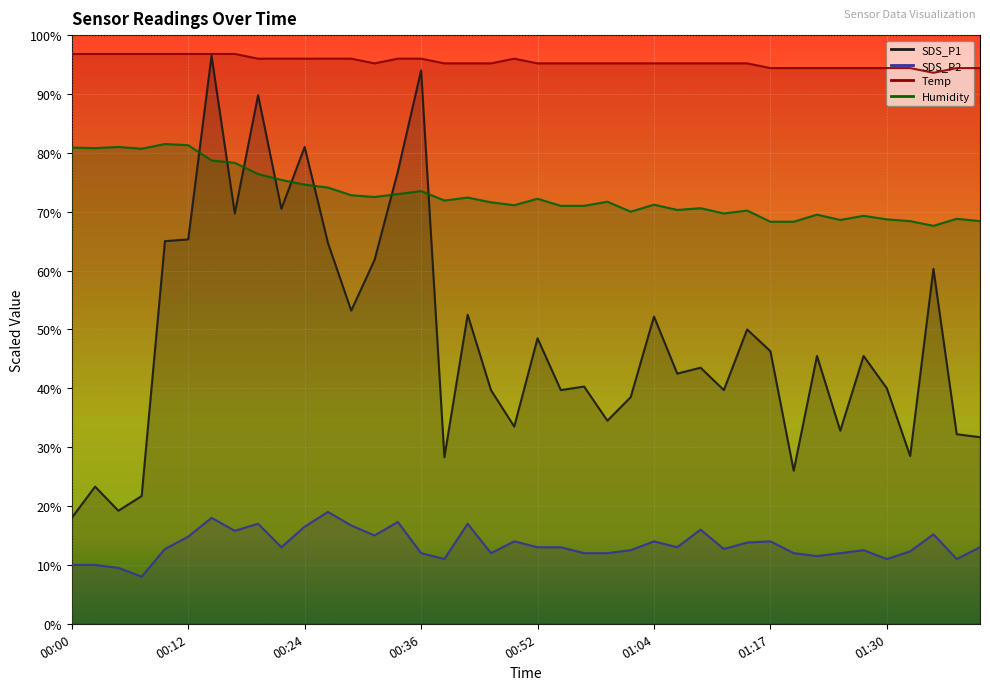

What value does the Temp series have at 00:17?

96.8